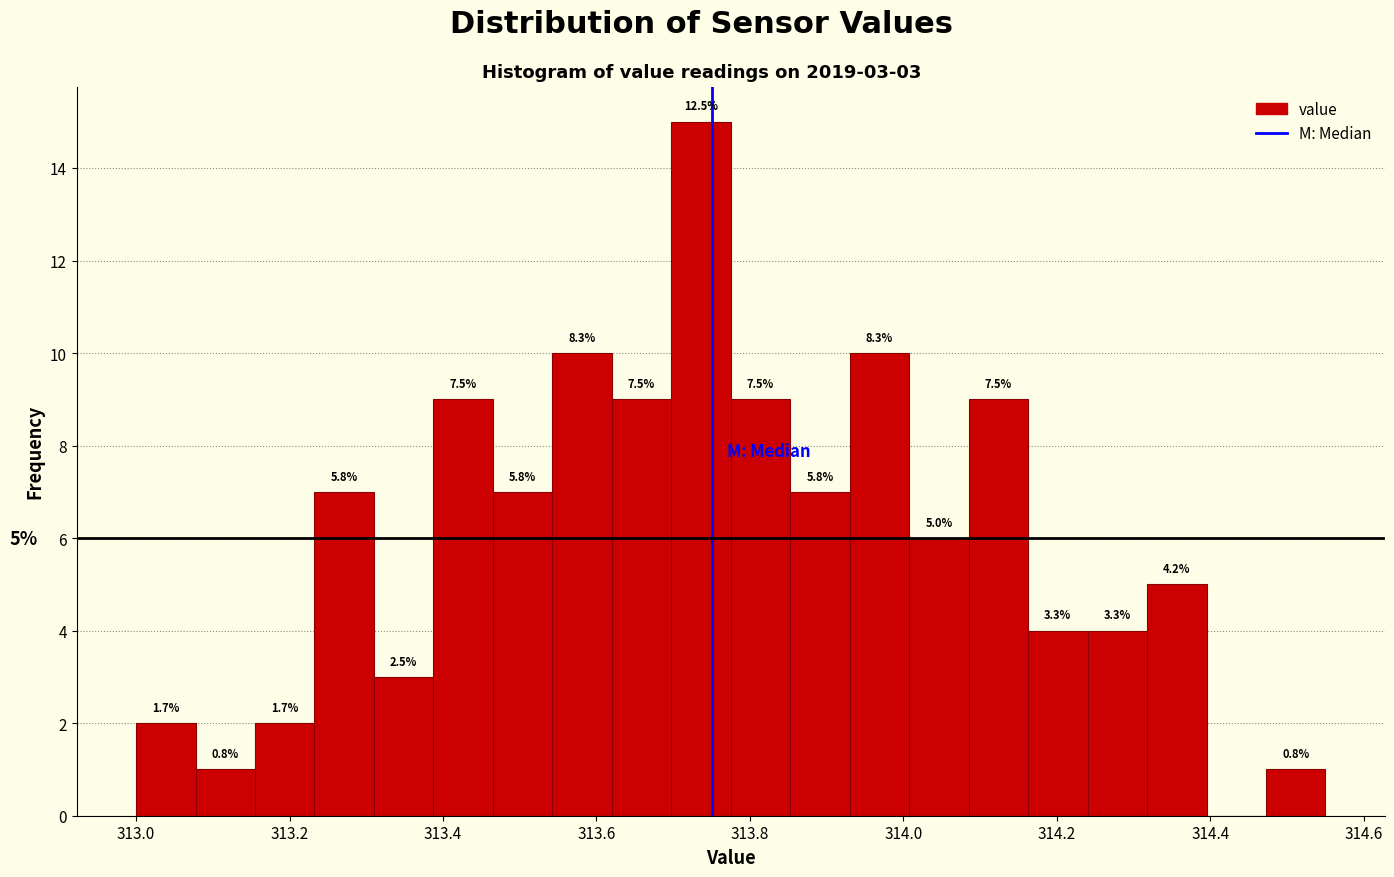

Read against the x-axis, roughly where is the centre of the tallest bar?

313.74